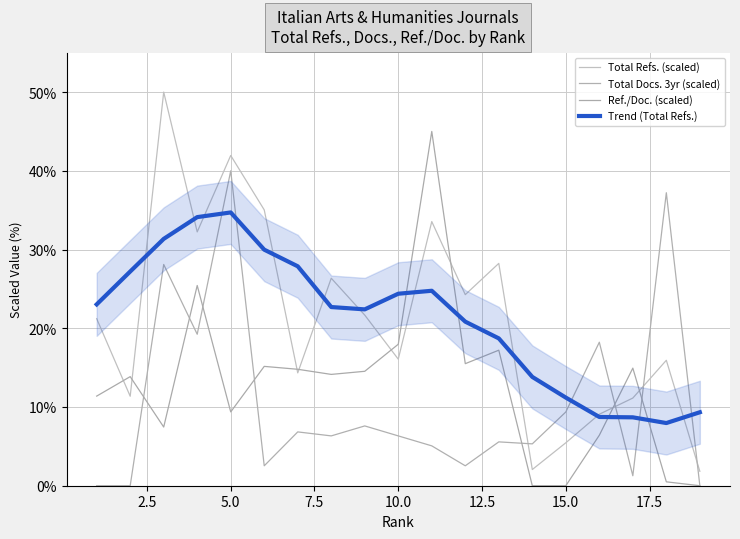

True or false: Total Docs. 3yr (scaled) and Total Refs. (scaled) cross at least once.

True